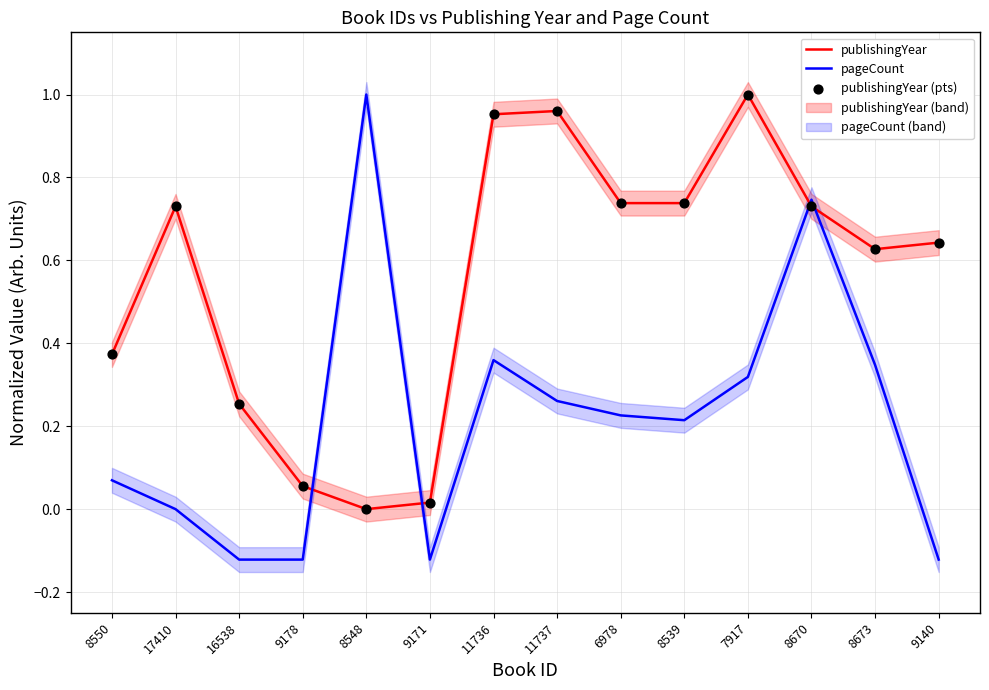

Which series reaches the minimum Y coordinate?

pageCount